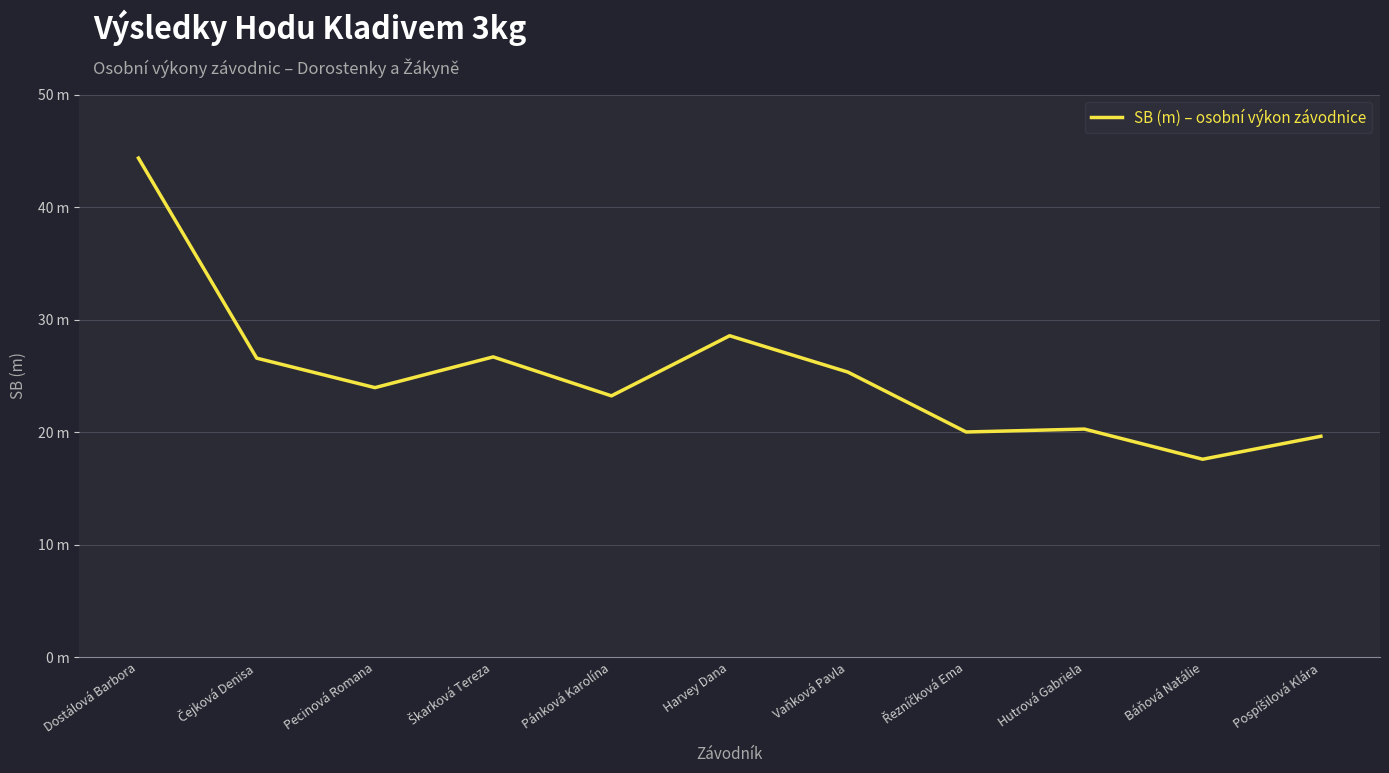

Does the chart display data point markers on the line(s)?

No